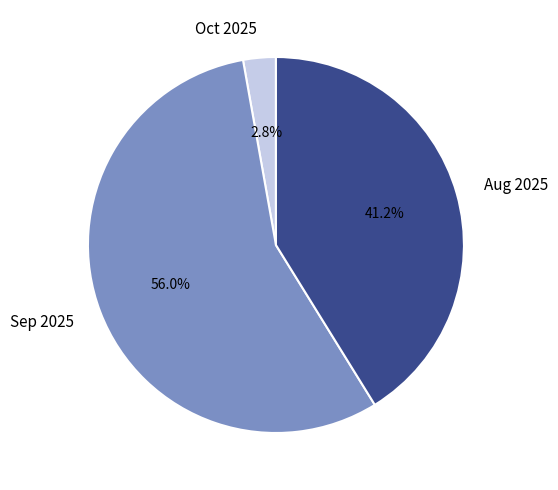

Does any single category account for the majority?

Yes